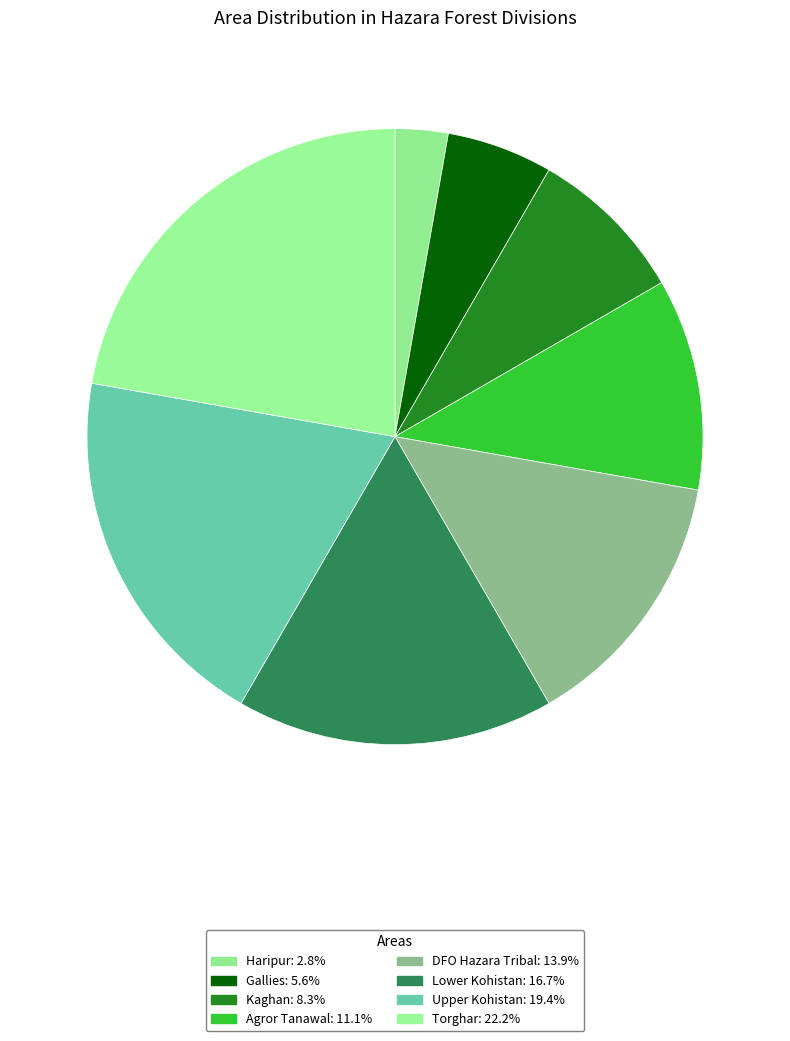

How many segments does this pie chart have?

8